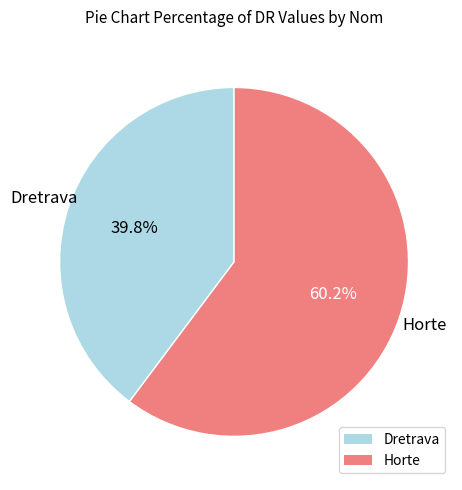

Which slice is the smallest?

Dretrava